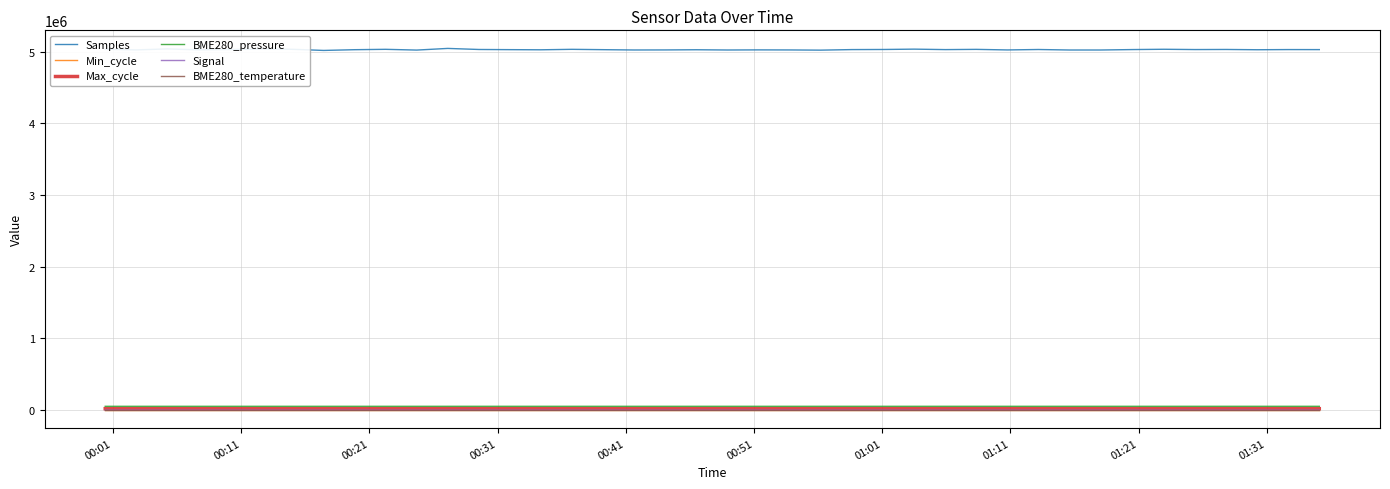

What is the greatest value displayed?

5046698.0